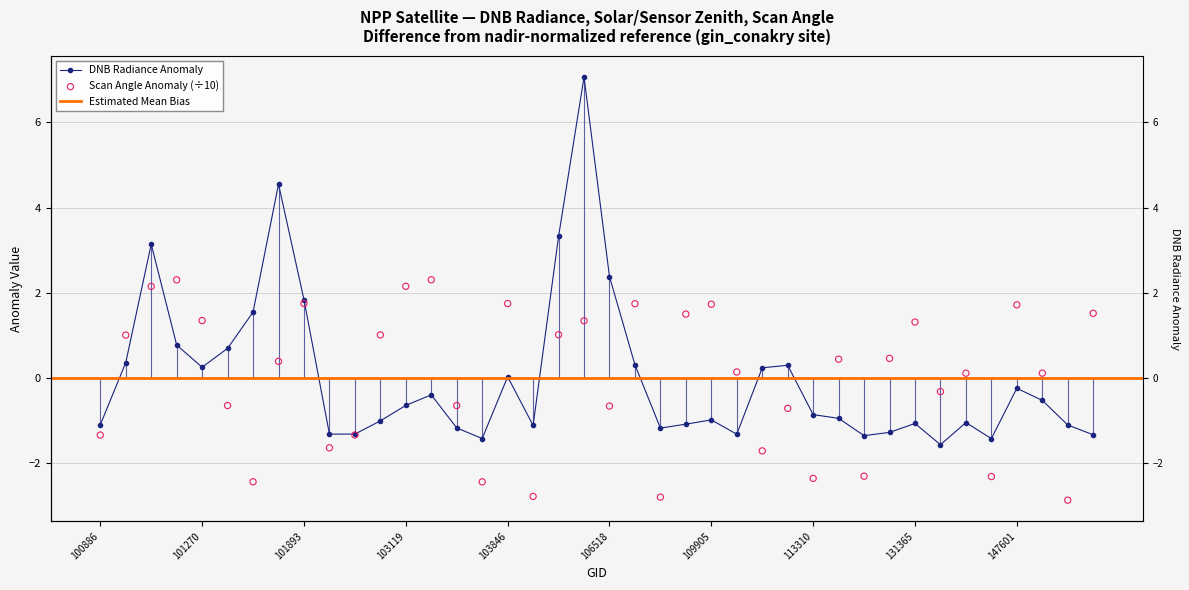

At how many categories does at least one series exceed 0?

28